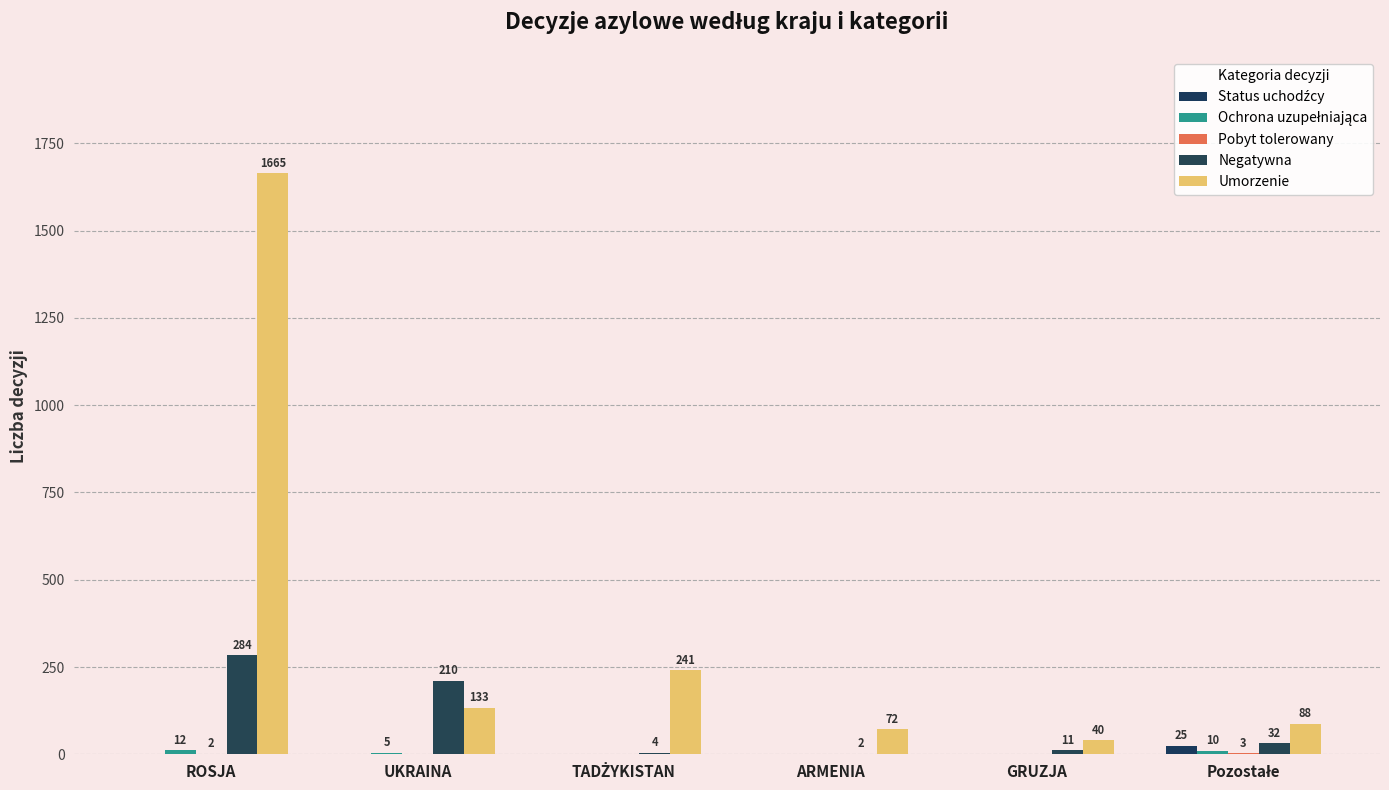

Is the value of Ochrona uzupełniająca at UKRAINA greater than the value of Negatywna at GRUZJA?

No